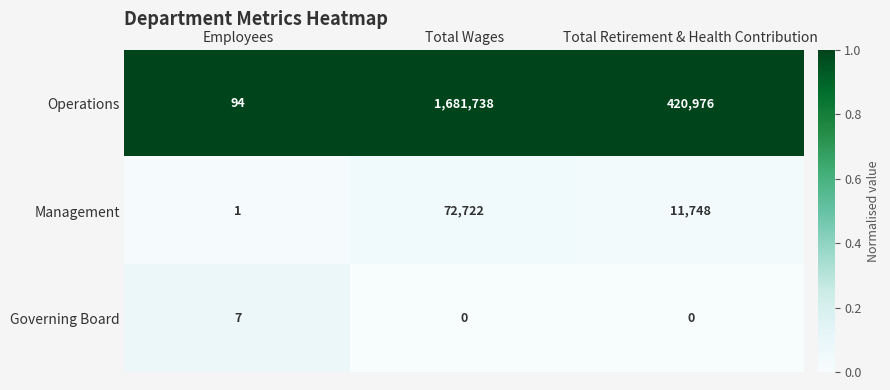

Reading left to right, list all the values displayed in this chart.

Operations: Employees=94	Total Wages=1681738	Total Retirement & Health Contribution=420976
Management: Employees=1	Total Wages=72722	Total Retirement & Health Contribution=11748
Governing Board: Employees=7	Total Wages=0	Total Retirement & Health Contribution=0